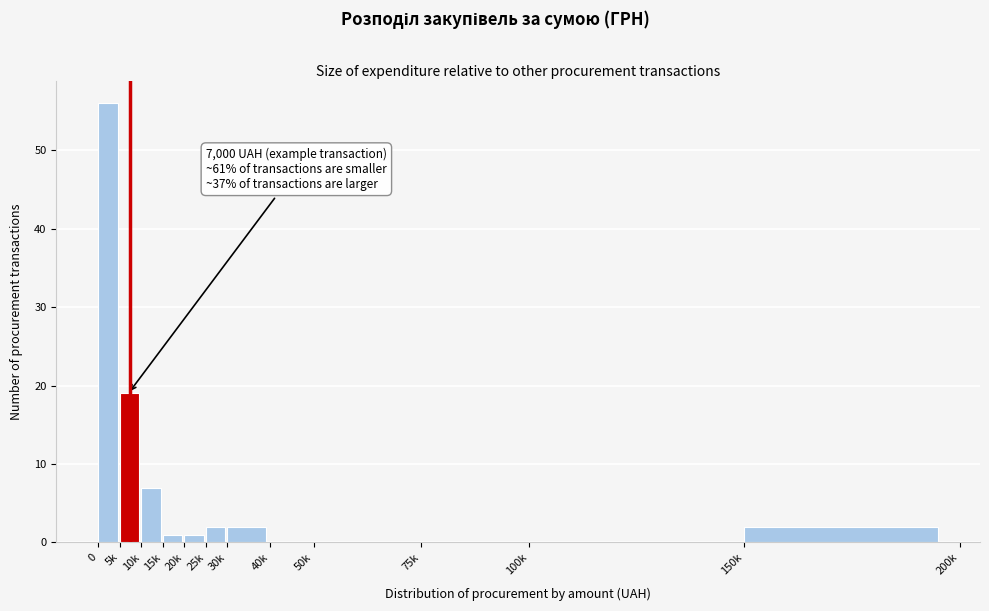

Reading left to right, transcribe all the data shown in this chart.

0=56	5k=19	10k=7	15k=1	20k=1	25k=2	30k=2	40k=0	50k=0	75k=0	100k=0	150k=2